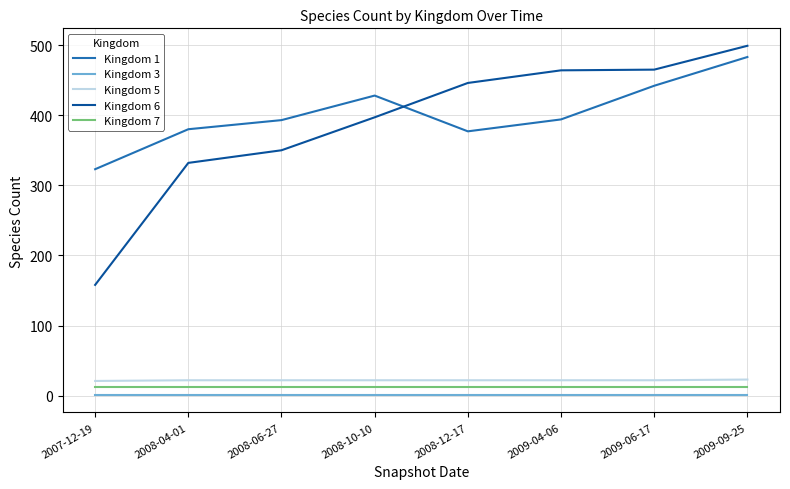

Rank the series at 2007-12-19 from highest to lowest value.

Kingdom 1, Kingdom 6, Kingdom 5, Kingdom 7, Kingdom 3